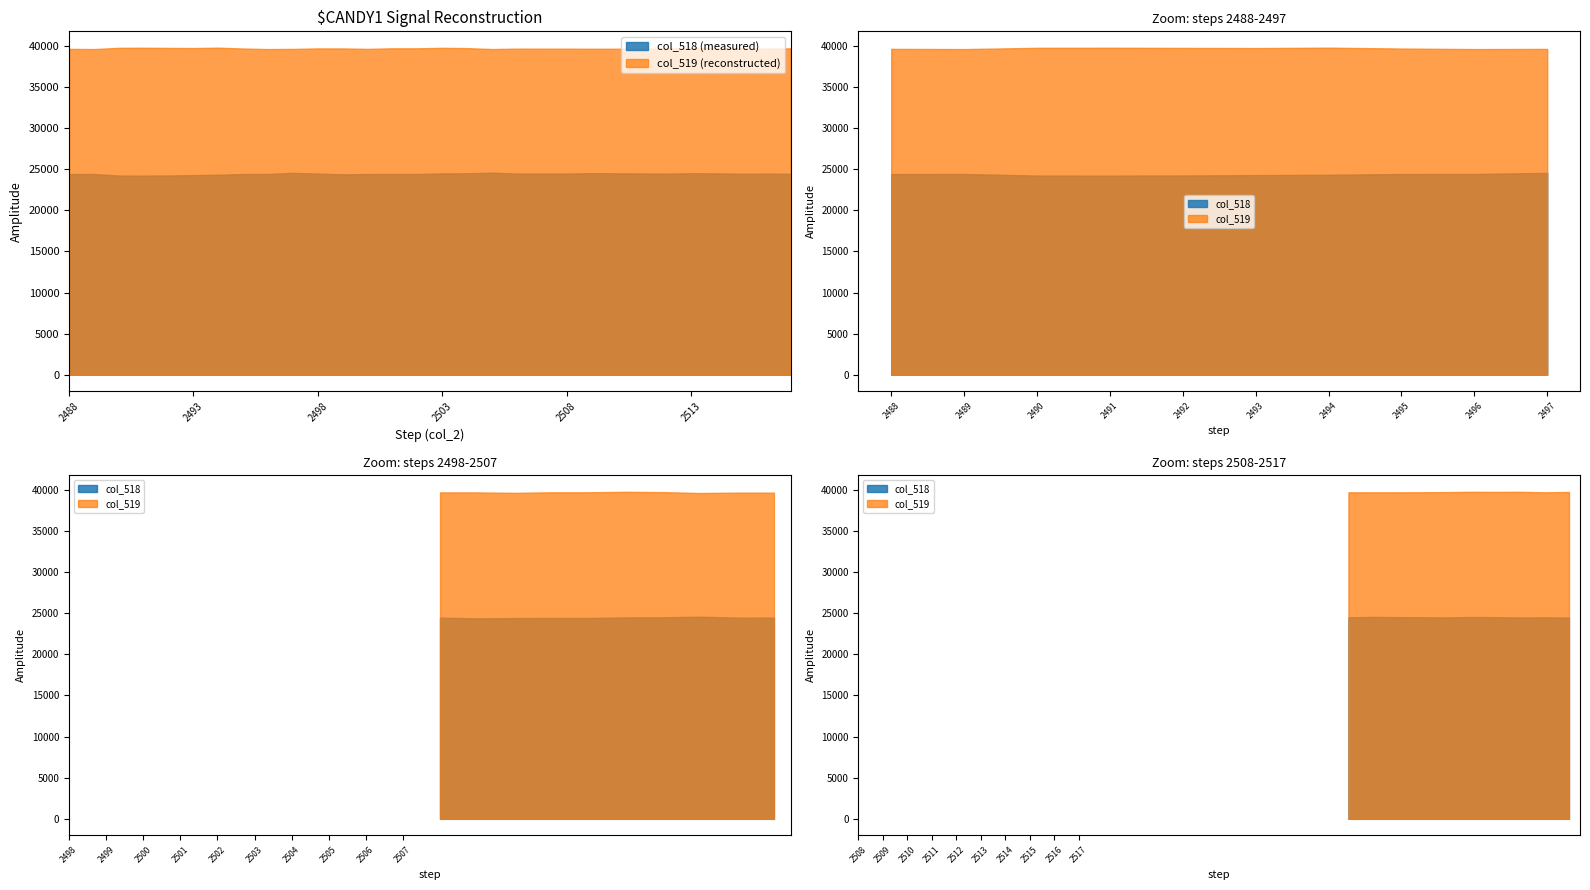

Where is the first local maximum for col_518?

2489